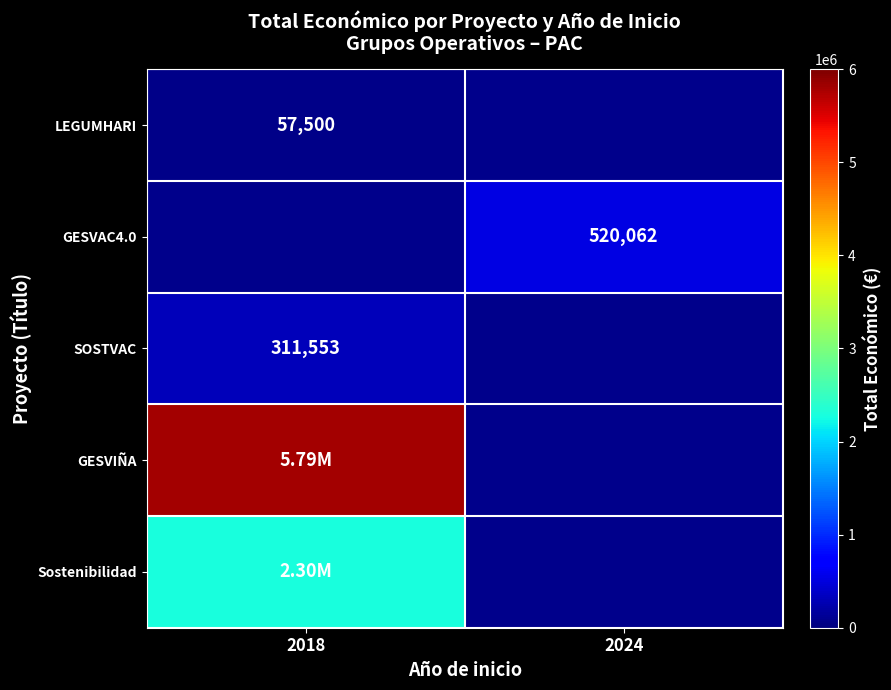

Which has a higher value, 2024 or 2018?

2018